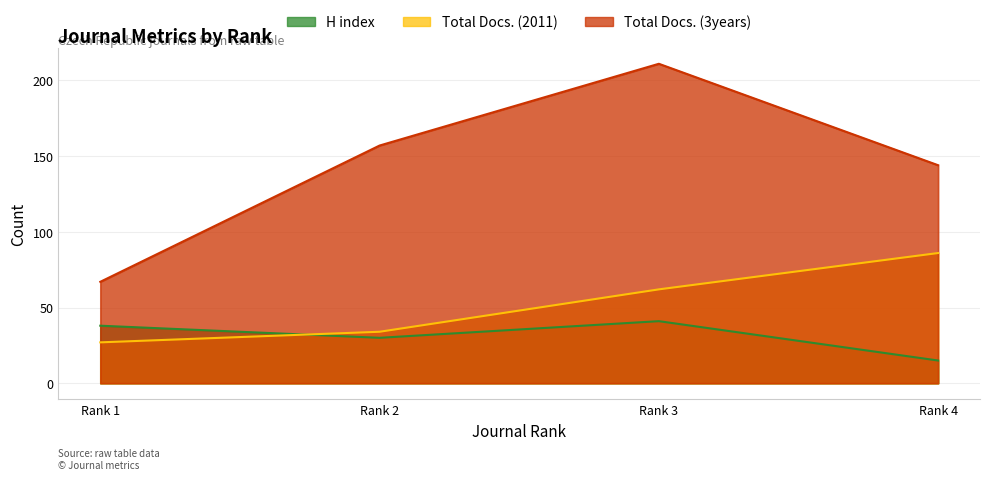

Rank the series by their maximum value, from highest to lowest.

Total Docs. (3years), Total Docs. (2011), H index